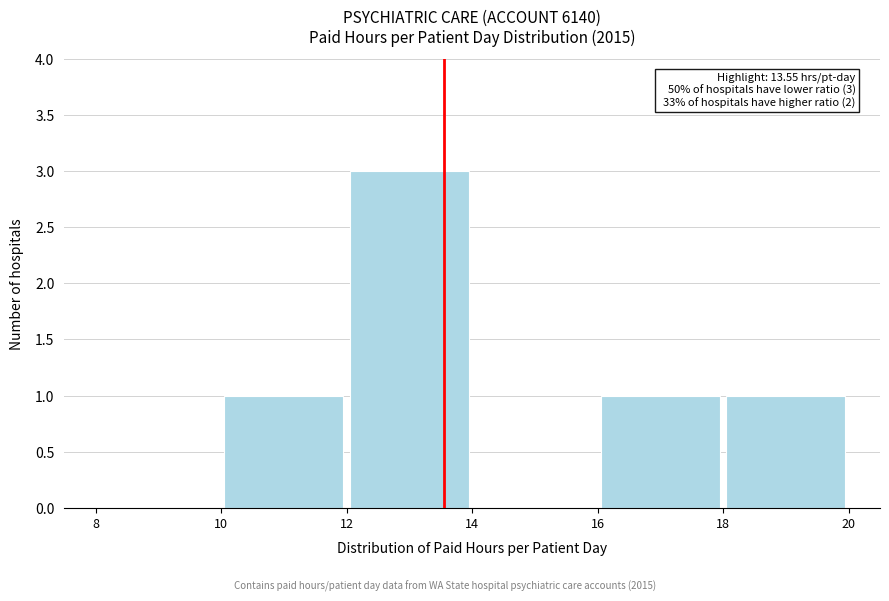

Which range on the x-axis has the tallest bar?

12 to 14